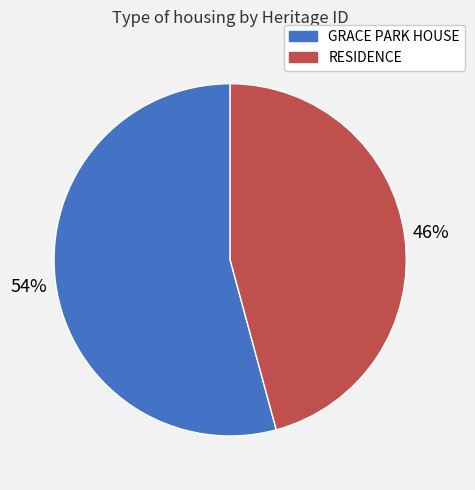

Is GRACE PARK HOUSE the majority of the pie?

Yes